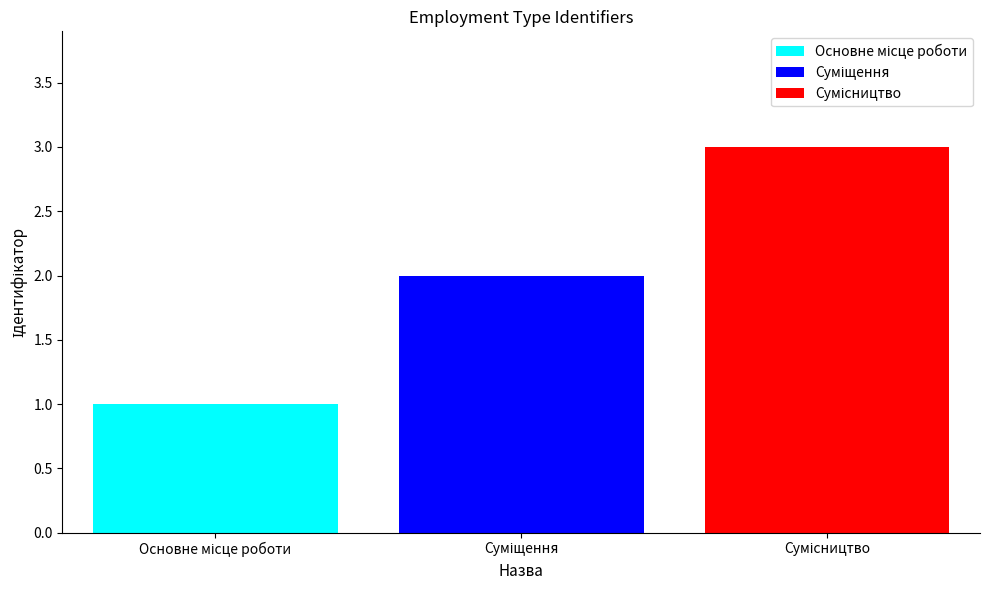

Count the number of data series in this chart.

3